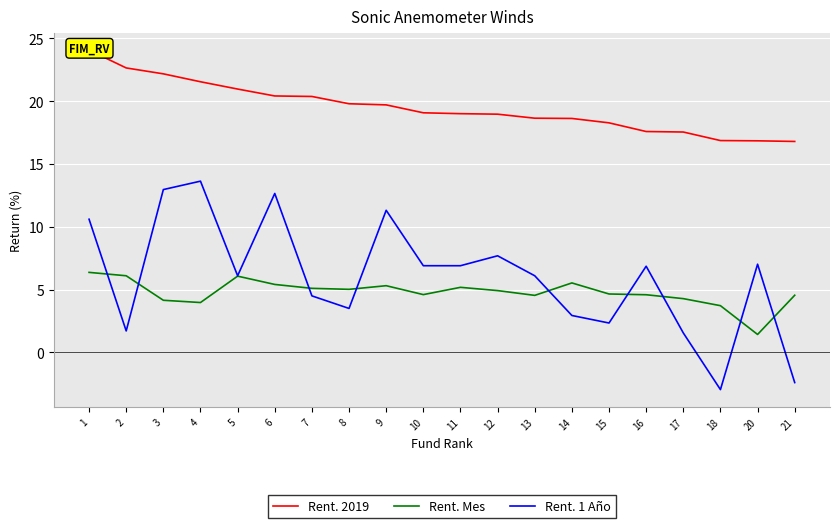

True or false: Rent. 1 Año and Rent. 2019 cross at least once.

False